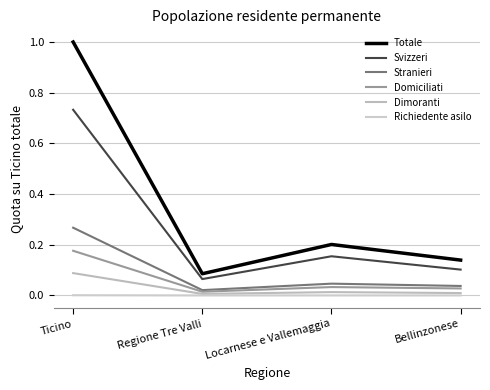

Is this an area chart (filled region under the line)?

No